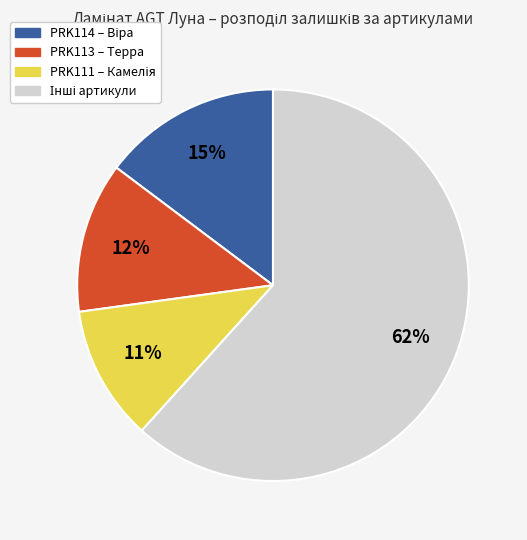

The PRK113 – Терра slice represents 27% of the pie. True or false?

False